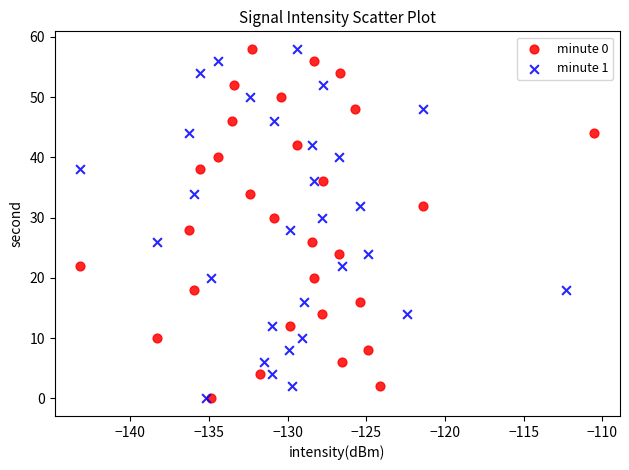

What are all the series names shown in the legend?

minute 0, minute 1